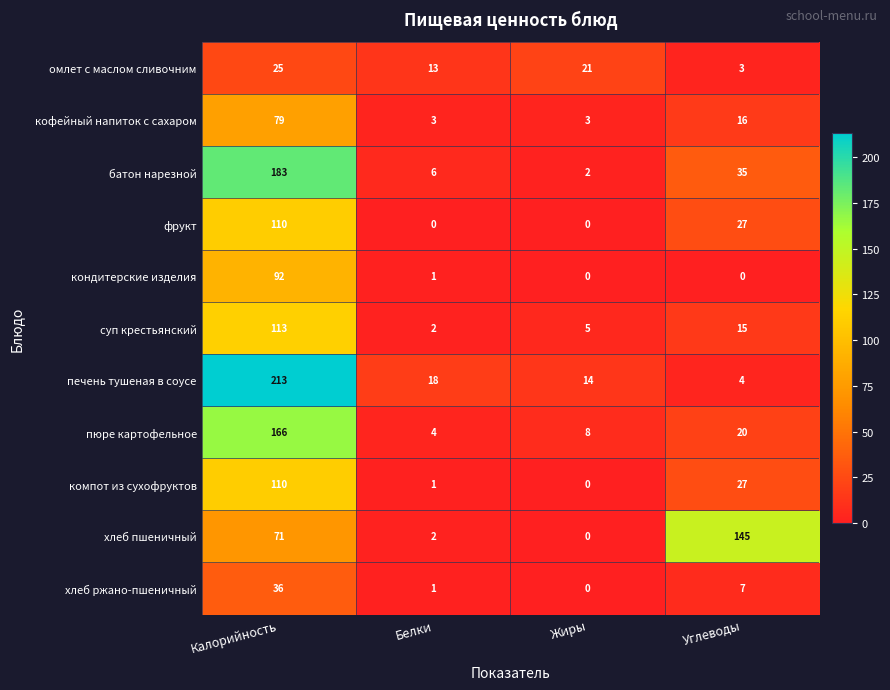

Read the батон нарезной value at Углеводы, to the nearest 50.

50